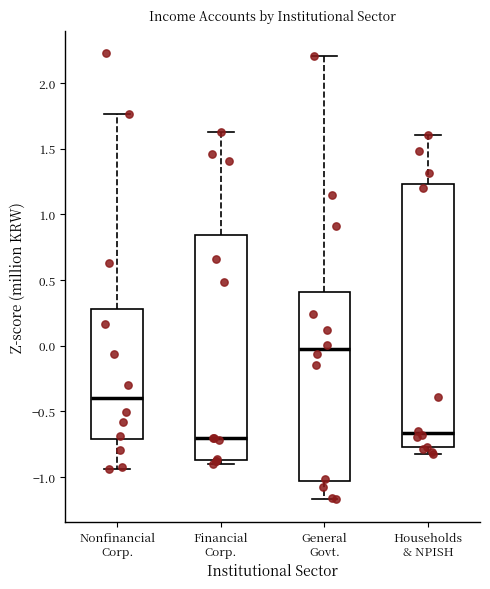

Where does the median line of the box for Households & NPISH sit on the y-axis? The values are not printed on the chart, so give them approximately, as read against the axis.

-0.65